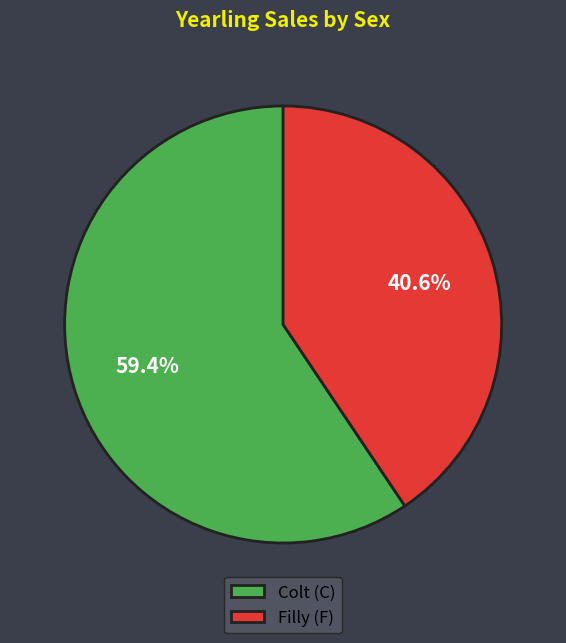

Does any single category account for the majority?

Yes